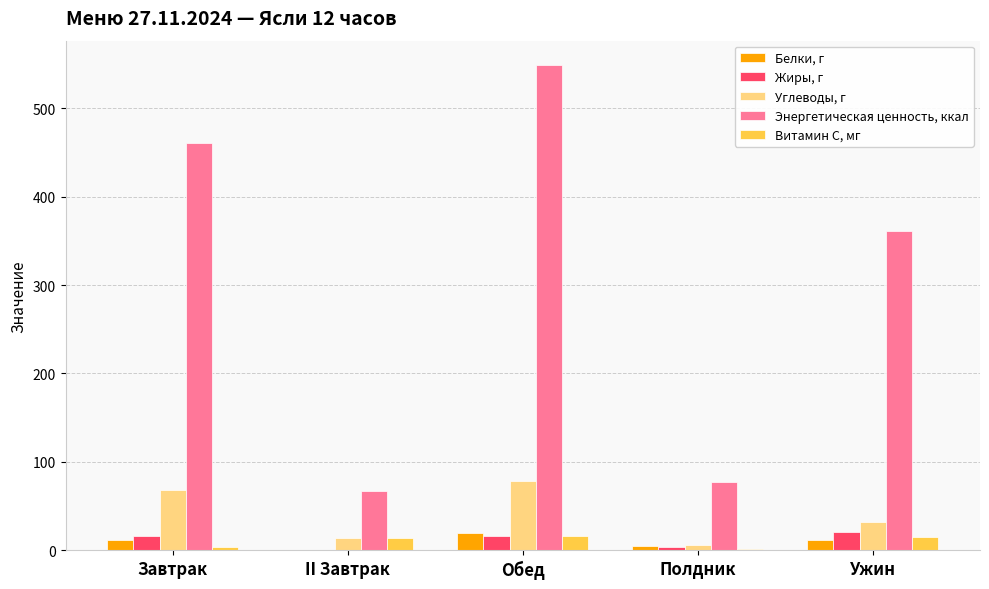

Which series has the widest spread of values?

Энергетическая ценность, ккал